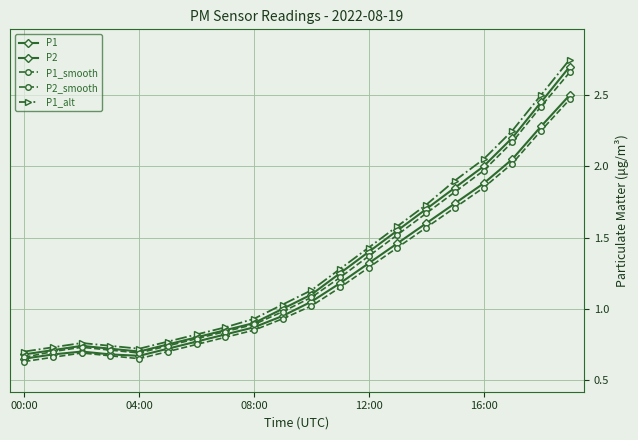

How many data points in P2_smooth are less than 1?

10